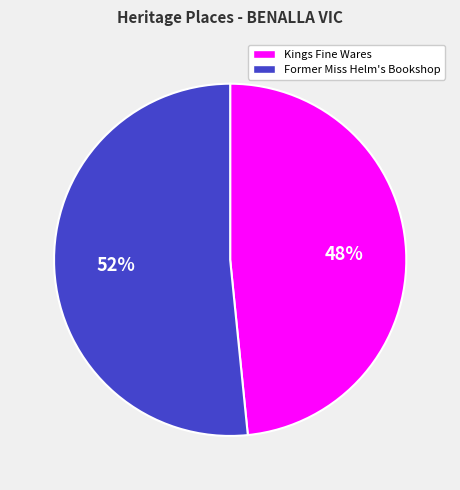

Rank the categories by value from highest to lowest.

Former Miss Helm's Bookshop, Kings Fine Wares